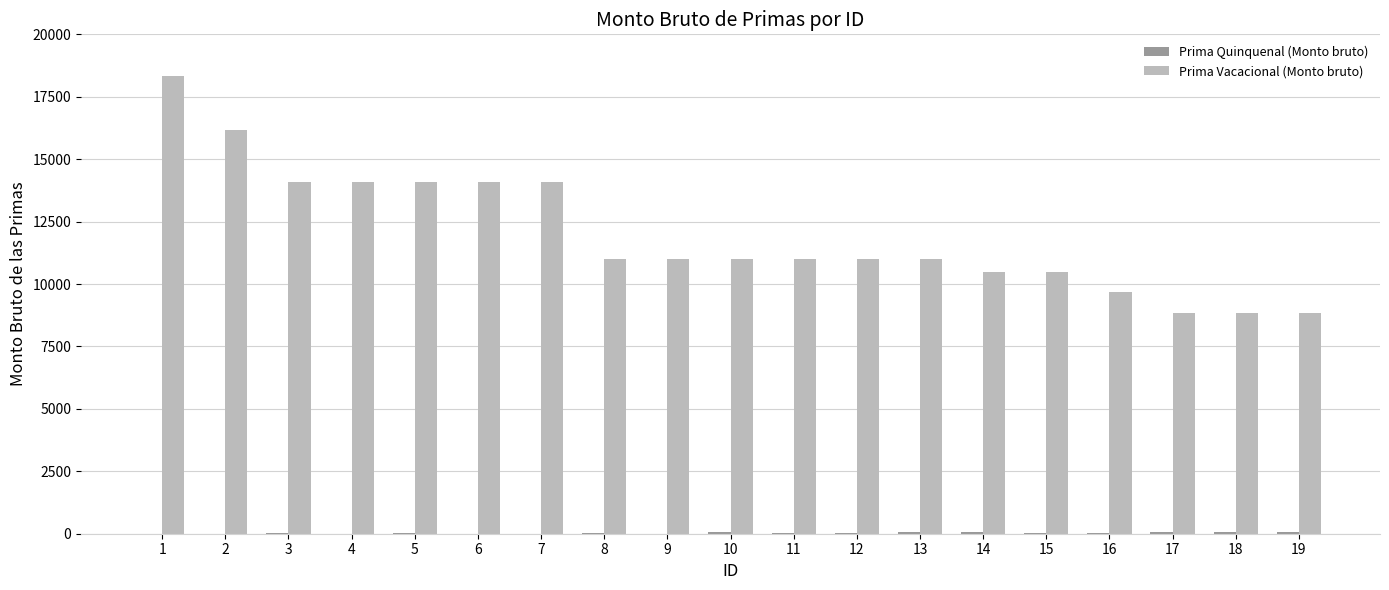

The value of Prima Vacacional (Monto bruto) at 14 is 18085.3. True or false?

False